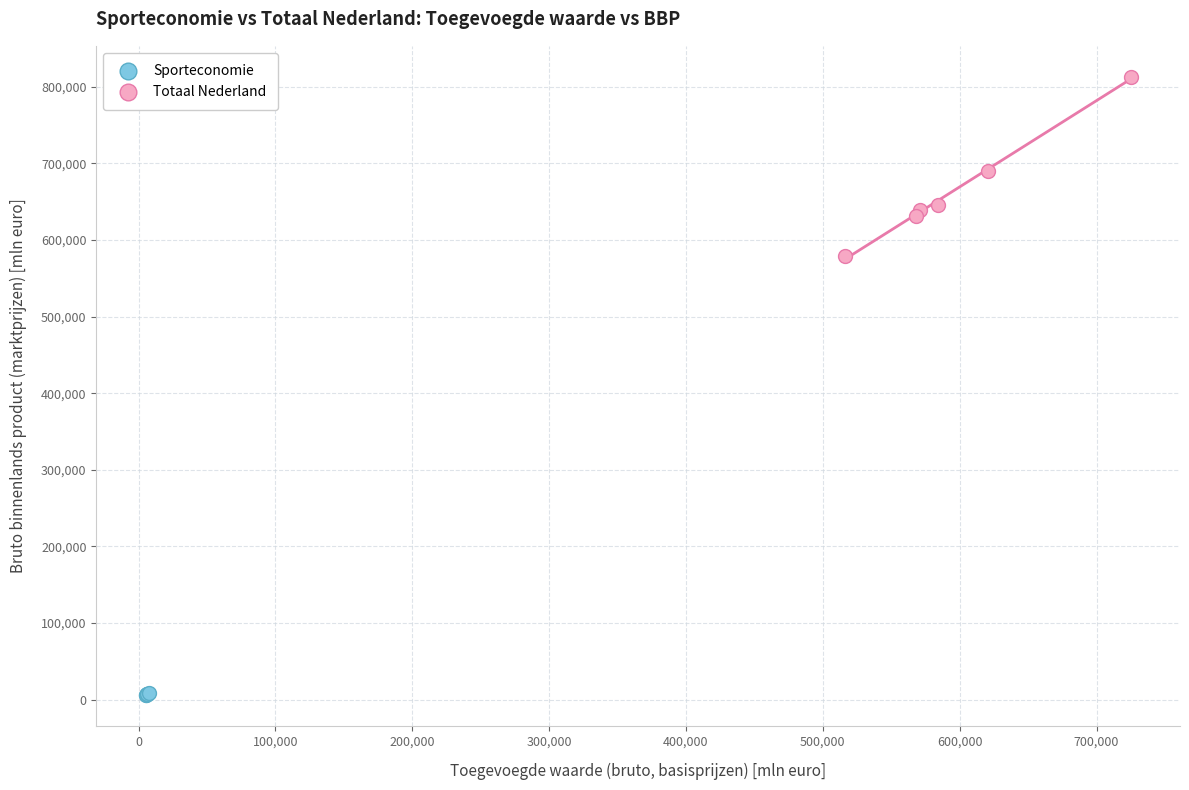

Which series has the largest Y range (max minus min)?

Totaal Nederland